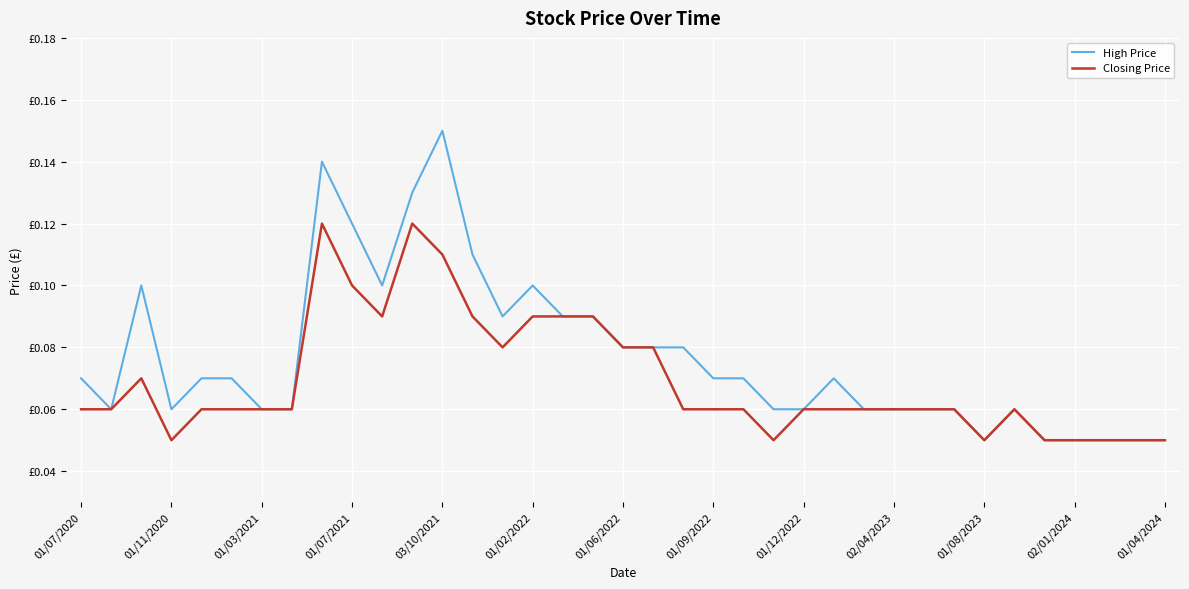

Does the chart display data point markers on the line(s)?

No